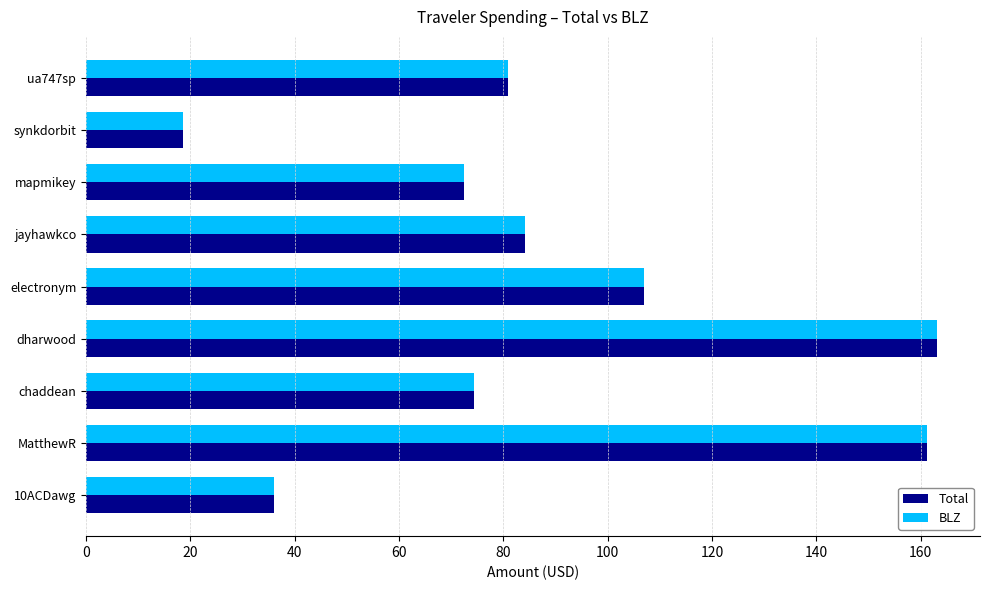

What are all the series names shown in the legend?

Total, BLZ